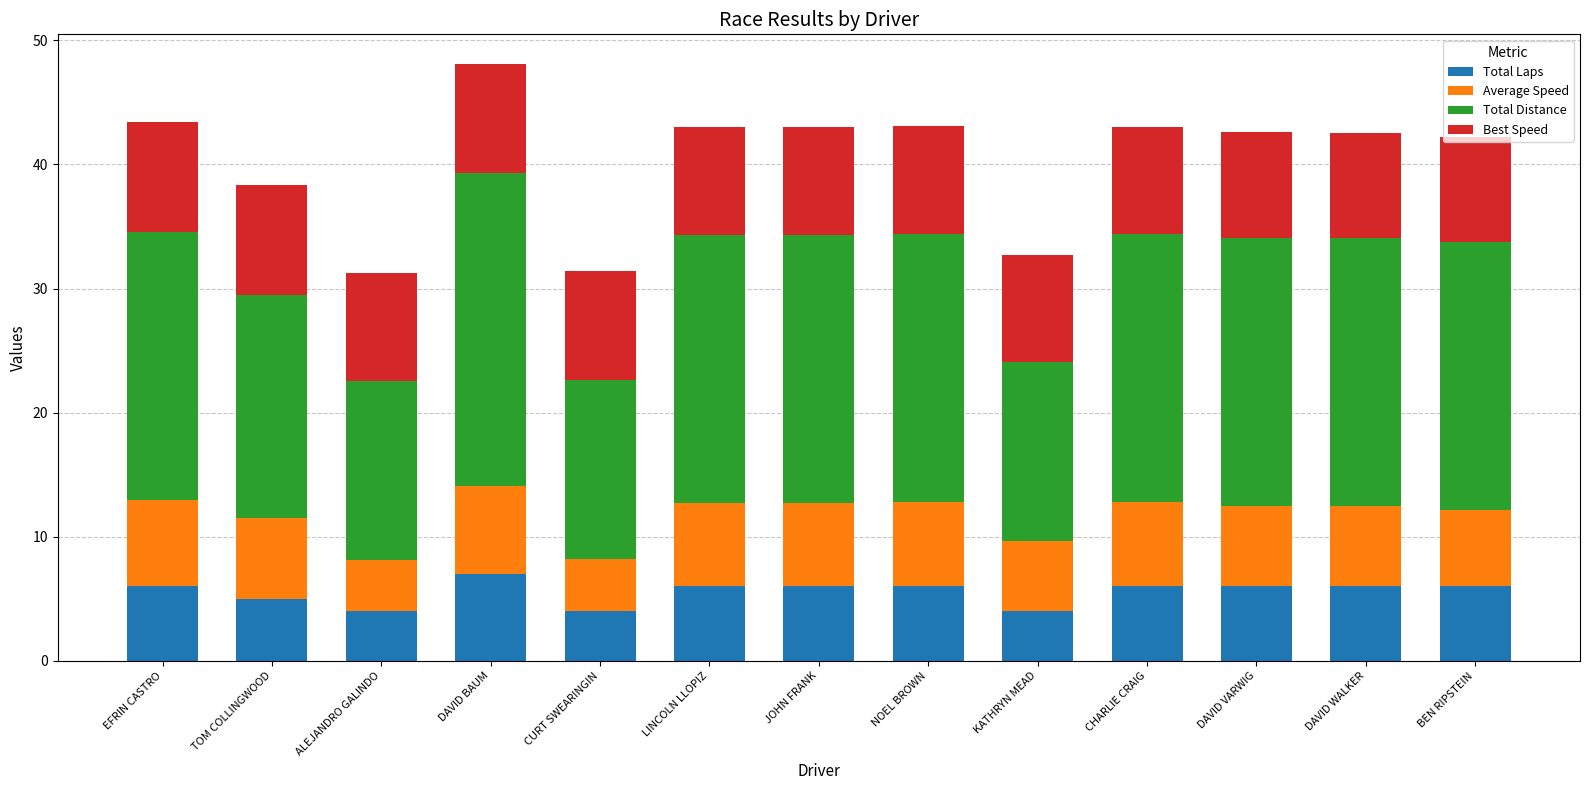

Count the number of categories in the chart.

13